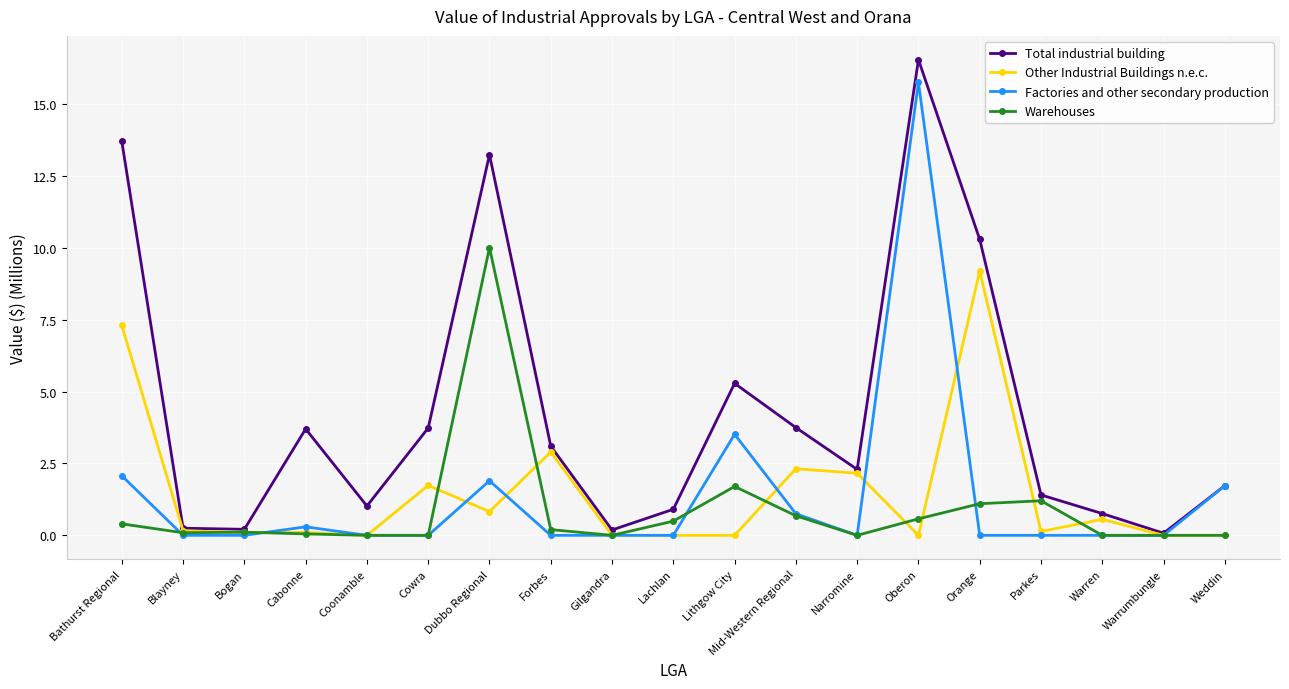

In Total industrial building, how many points are lower than both neighbors (excluding endpoints)?

5